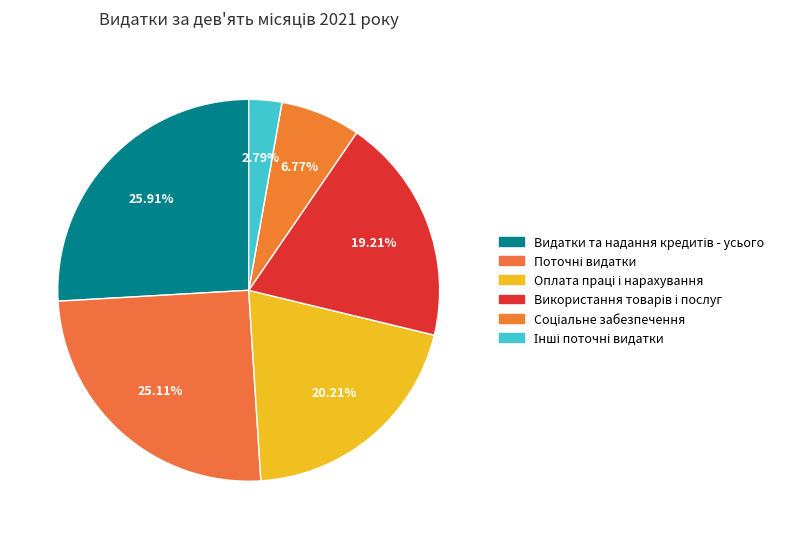

How many slices are in this pie chart?

6